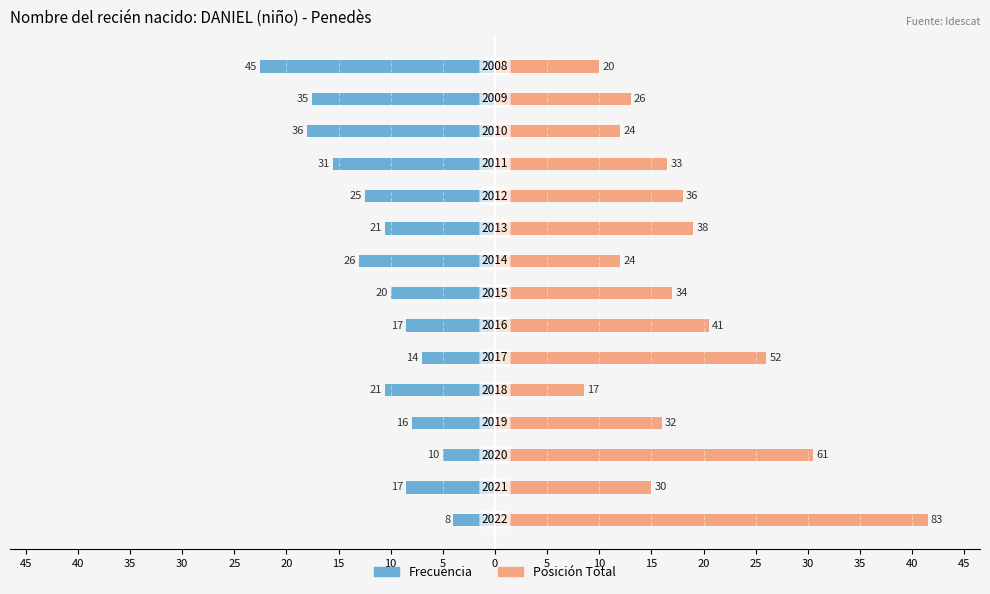

Is the value of Posición Total at 5 greater than the value of Frecuencia at 35?

Yes